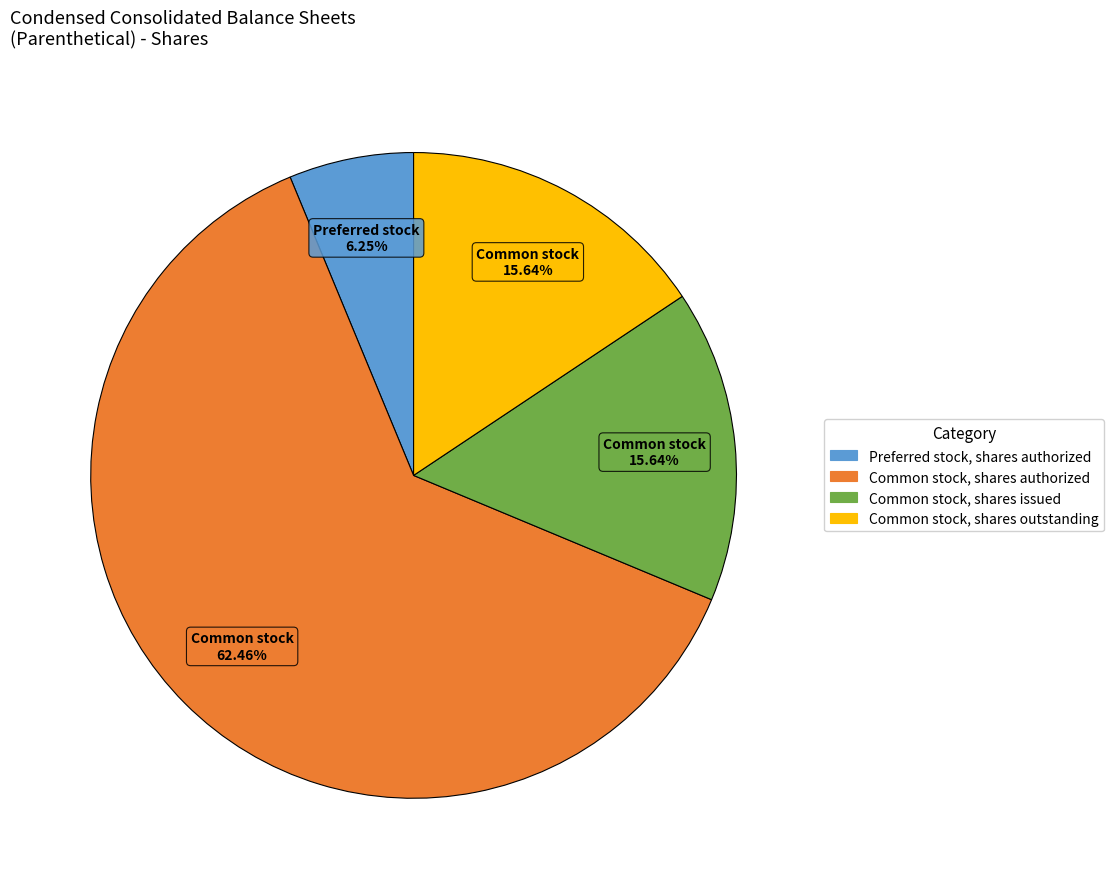

Does any single category account for the majority?

Yes